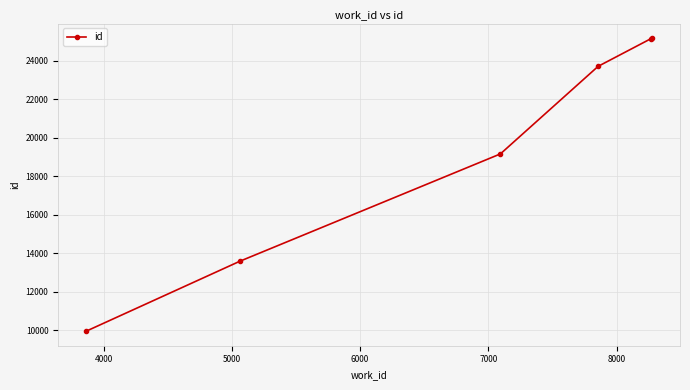

What is the greatest value displayed?

25184